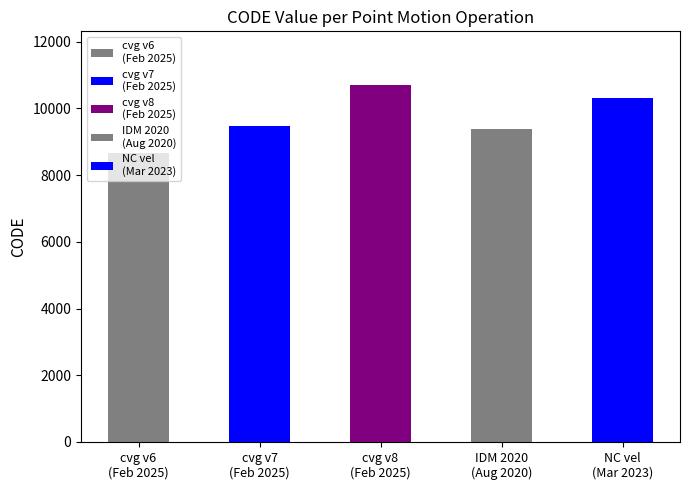

Does the chart contain any negative values?

No